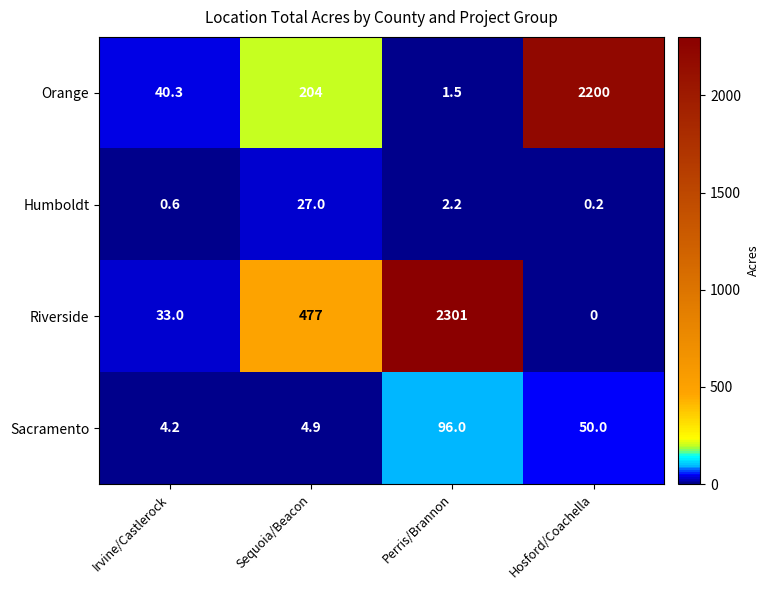

What value does the Riverside series have at Irvine/Castlerock?

33.0